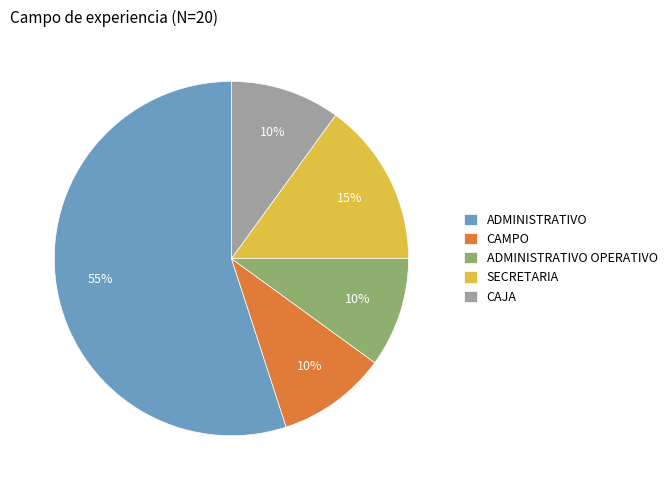

How many segments does this pie chart have?

5